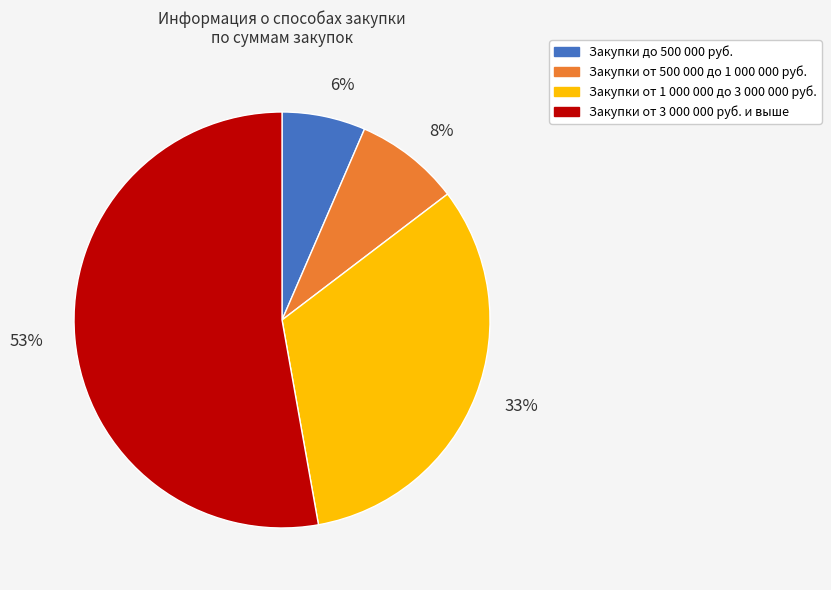

Is there a majority slice in this chart?

Yes